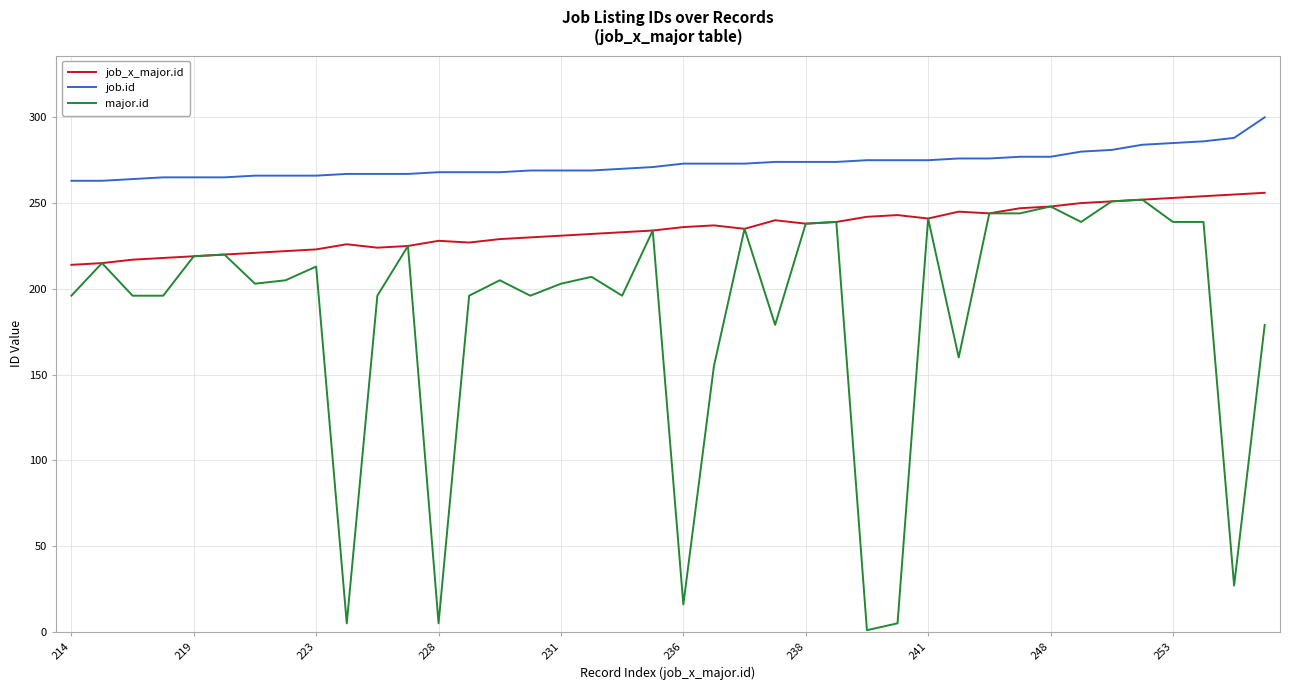

List the series in order of their overall mean, highest first.

job.id, job_x_major.id, major.id